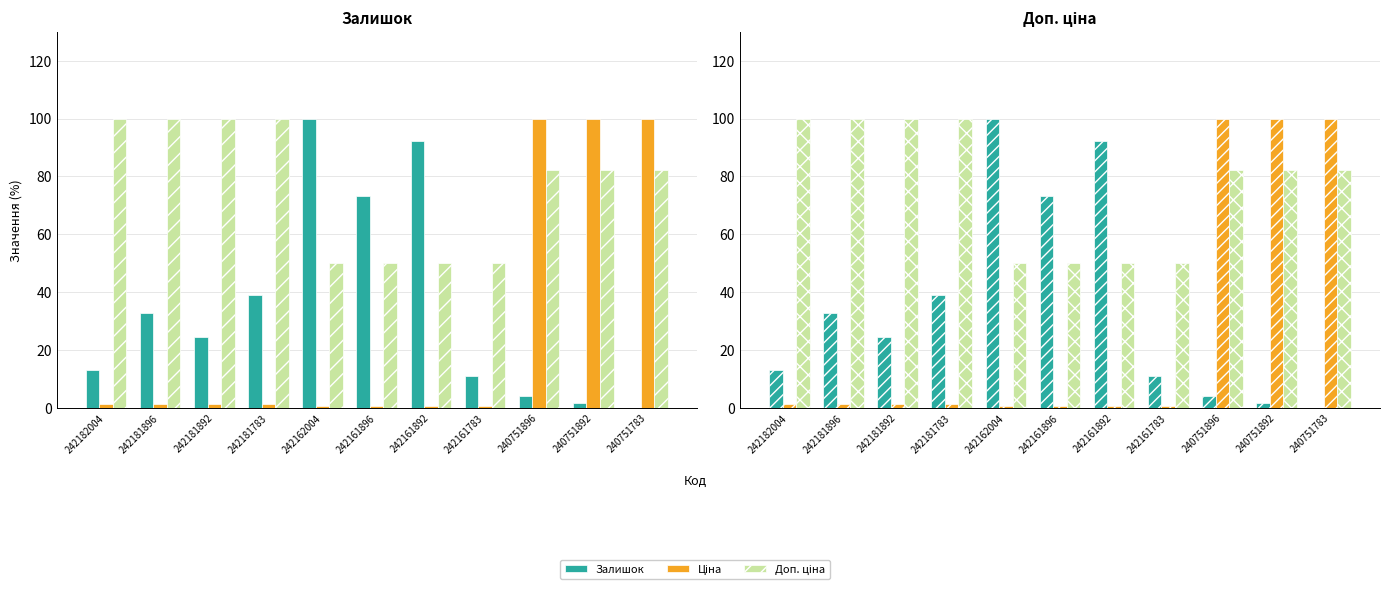

Between 242162004 and 242161896, which is larger?

242162004